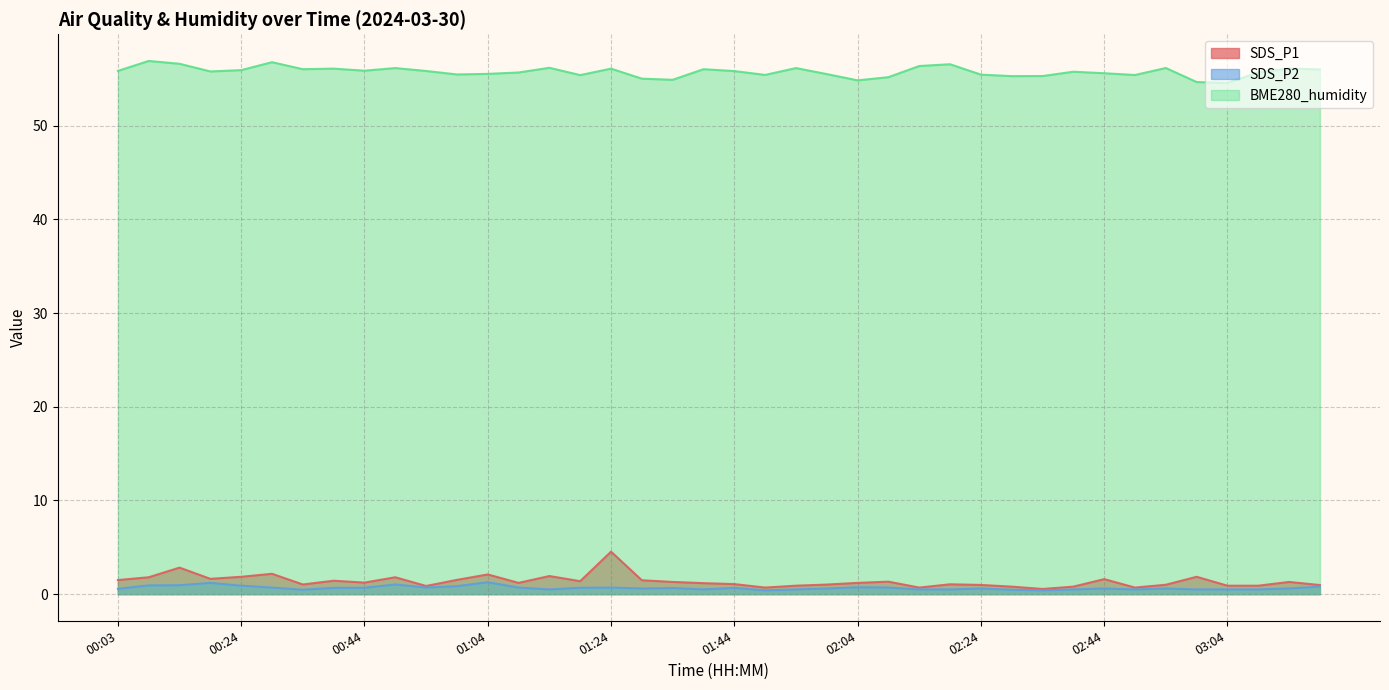

How many data points in SDS_P1 are less than 1?

12